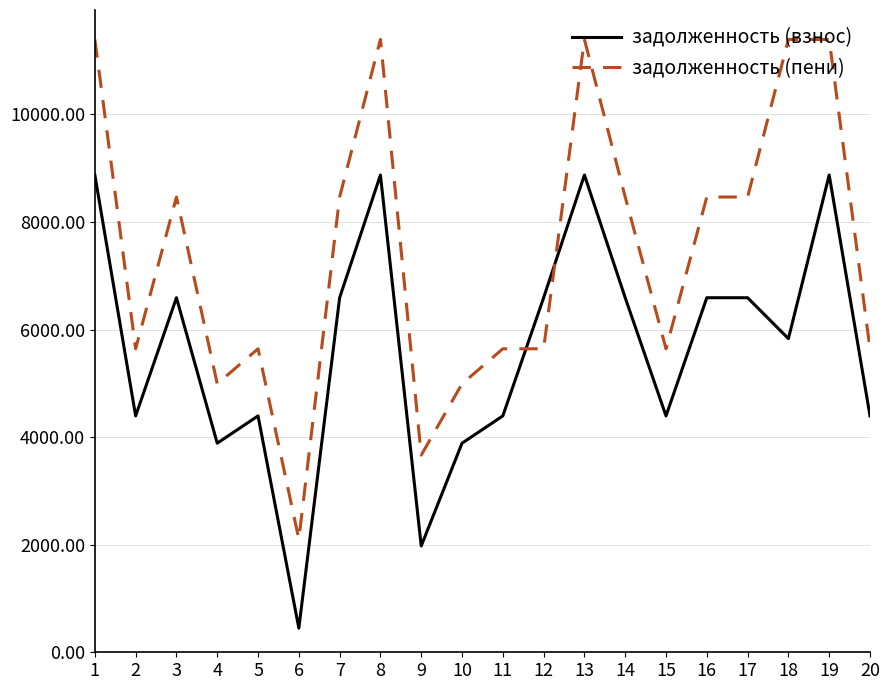

How many times do задолженность (взнос) and задолженность (пени) cross each other?

2